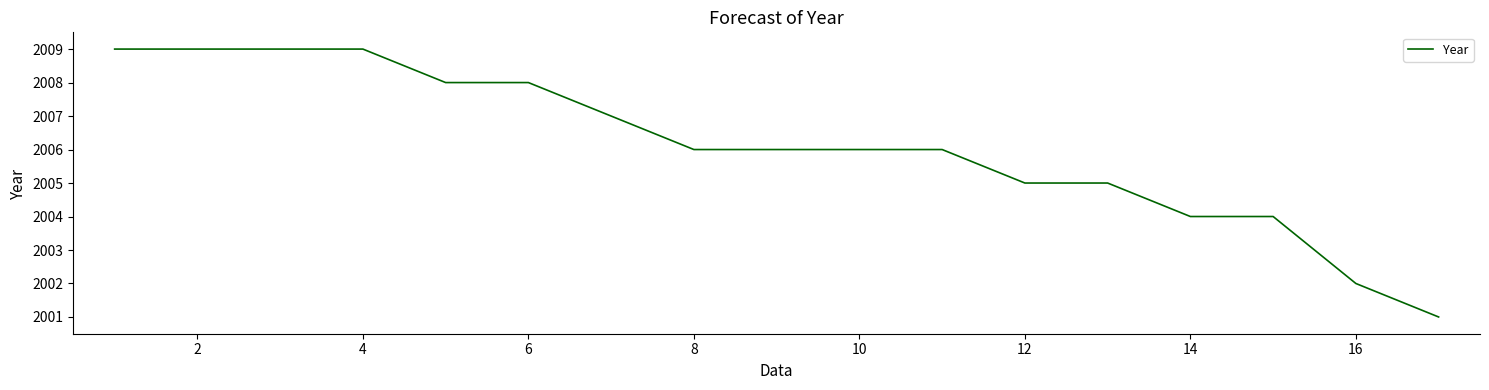

What is the difference between the maximum and minimum values?

8